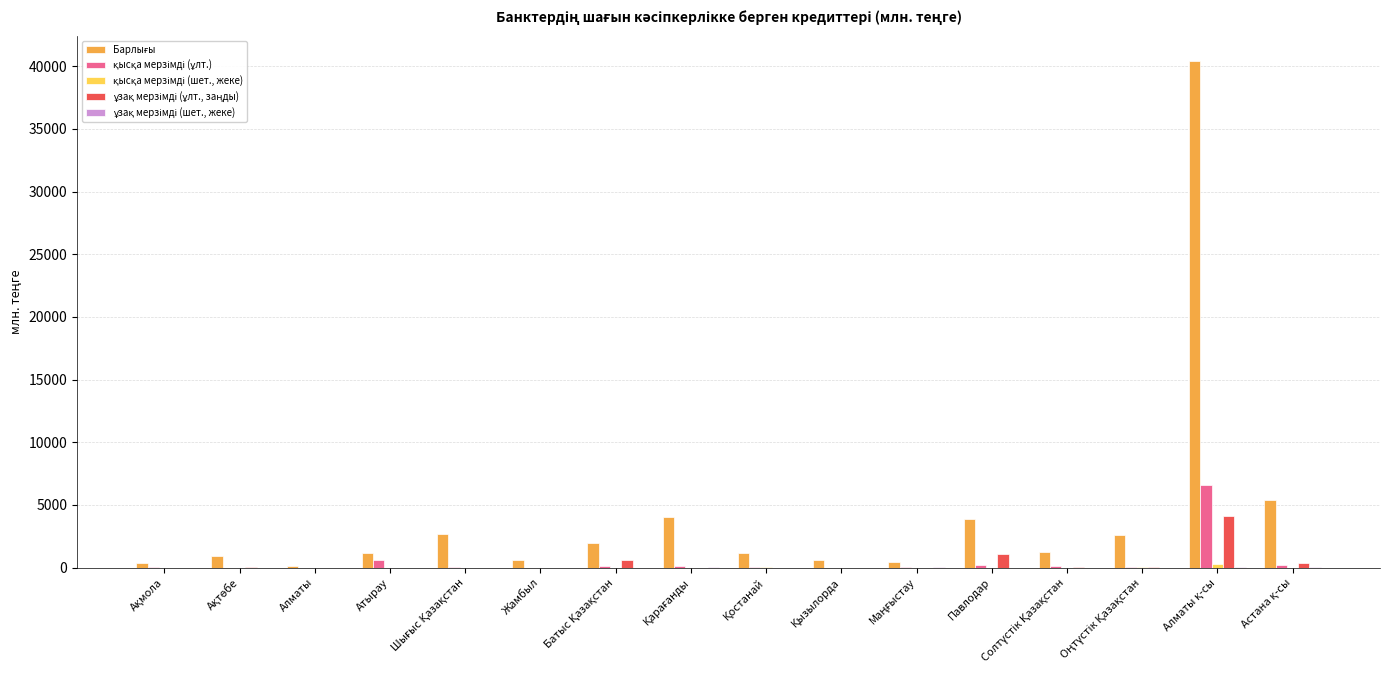

What is the maximum value shown in the chart?

40400.2